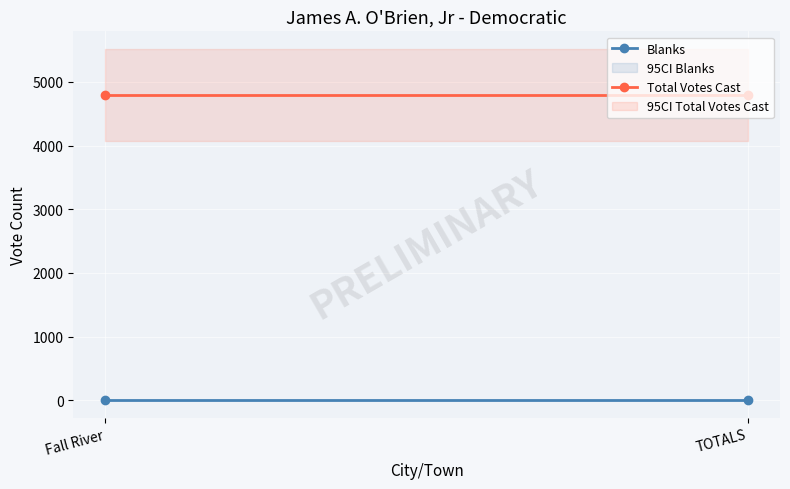

Reading left to right, extract all data points from this chart.

Blanks: Fall River=0	TOTALS=0
Total Votes Cast: Fall River=4798	TOTALS=4798